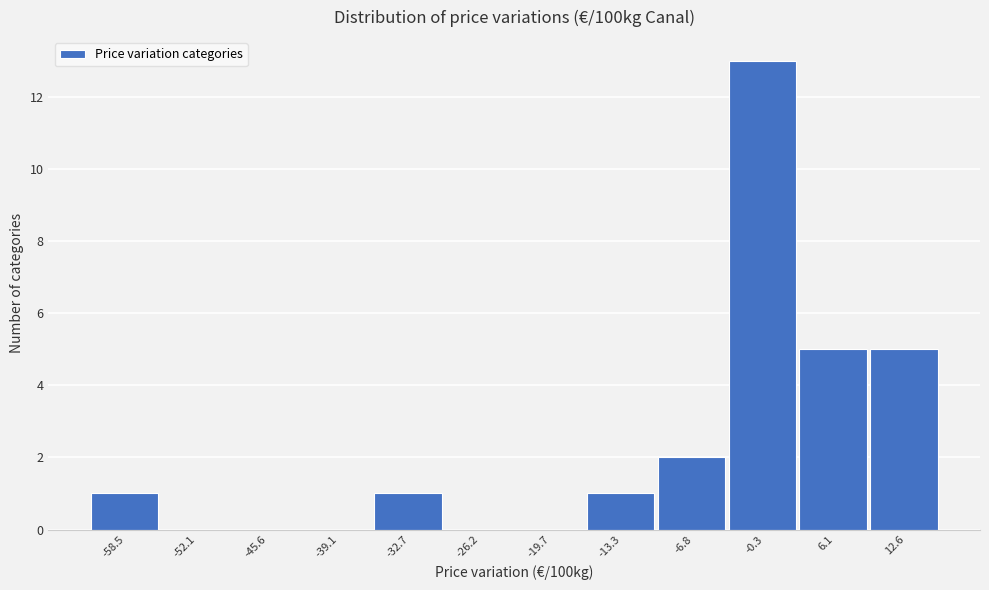

Reading left to right, list every bar in this chart as the range it spans on the x-axis followed by its height. Neither the bar edges nor the heights are printed on the chart, so give them approximately, as read against the axes.

-62 to -55: 1
-55 to -49: 0
-49 to -42: 0
-42 to -36: 0
-36 to -29: 1
-29 to -23: 0
-23 to -16: 0
-16 to -10: 1
-10 to -4: 2
-4 to 3: 13
3 to 9: 5
9 to 16: 5